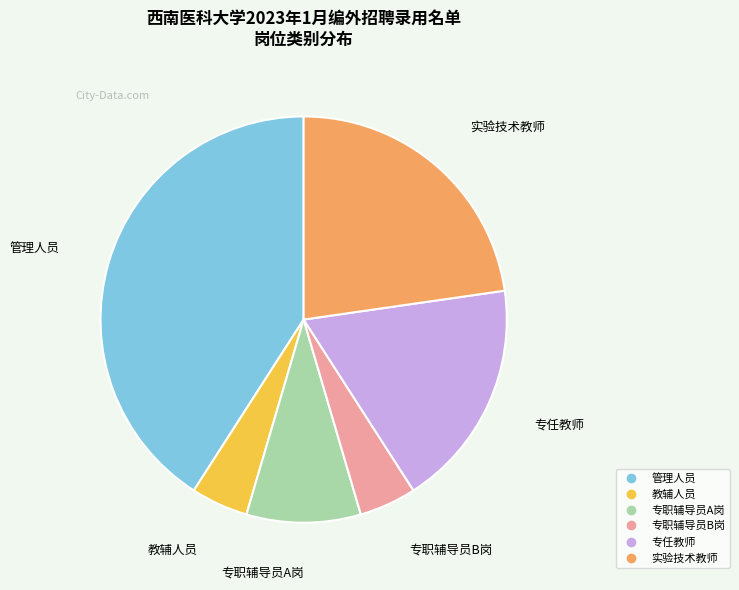

True or false: 专职辅导员A岗 accounts for 9% of the total.

True